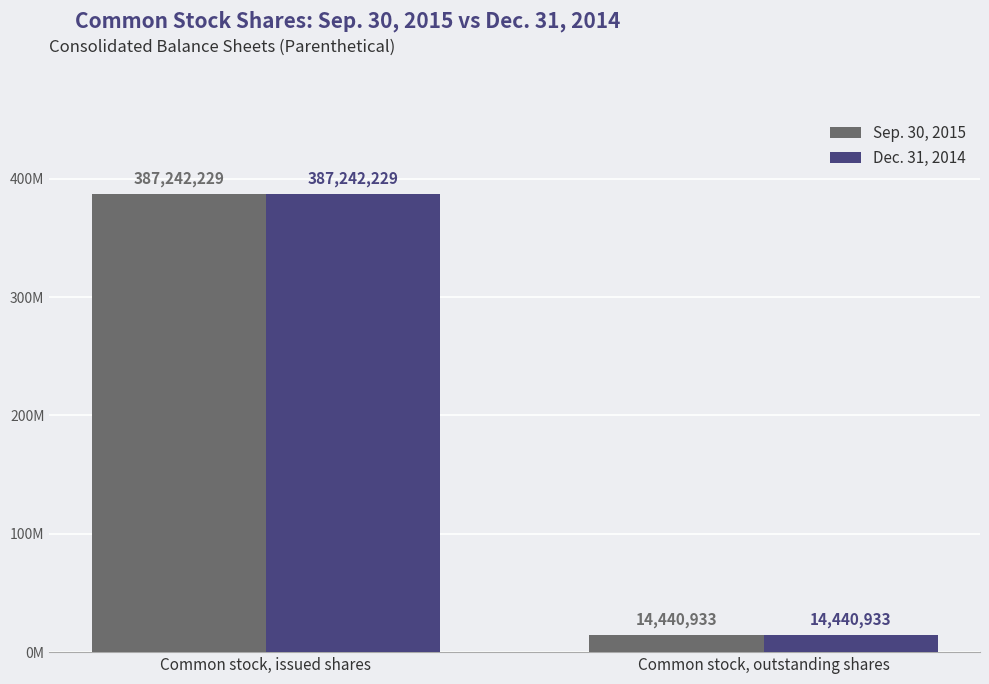

What is the total value across all series at Common stock, outstanding shares?

28881866